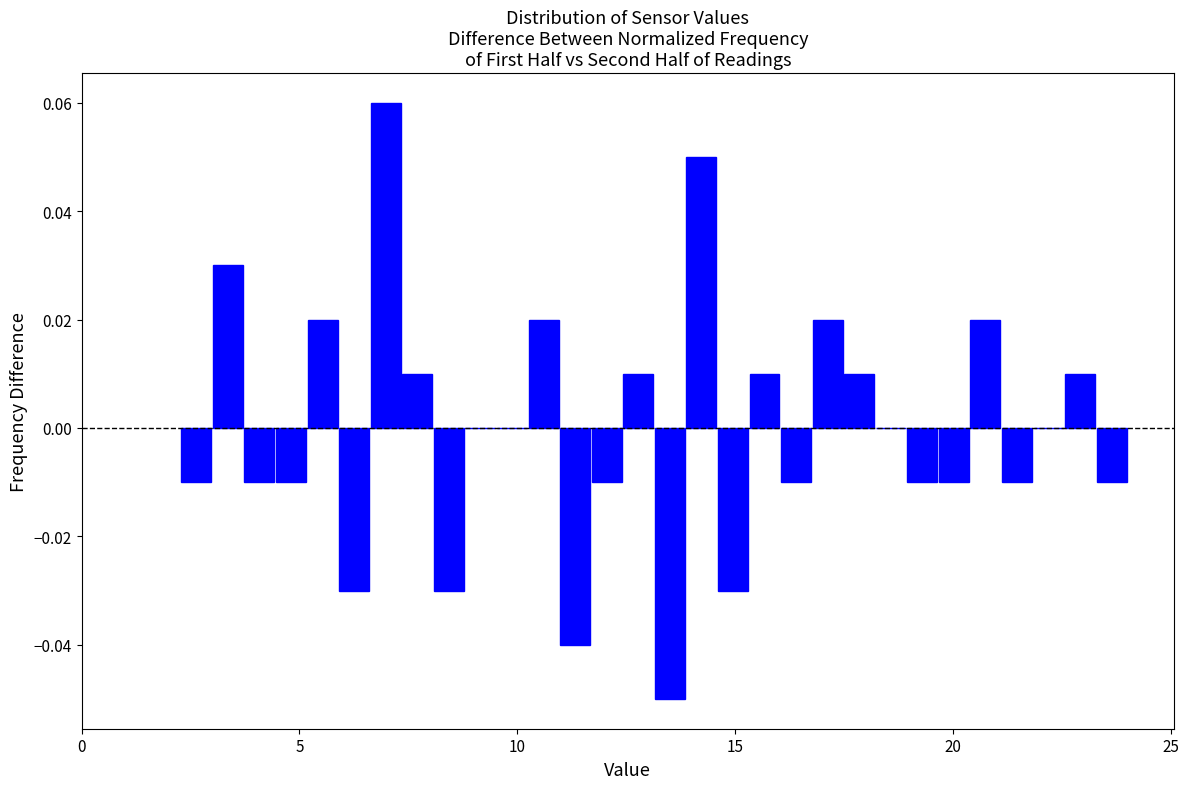

Read against the x-axis, roughly where is the centre of the tallest bar?

7.0